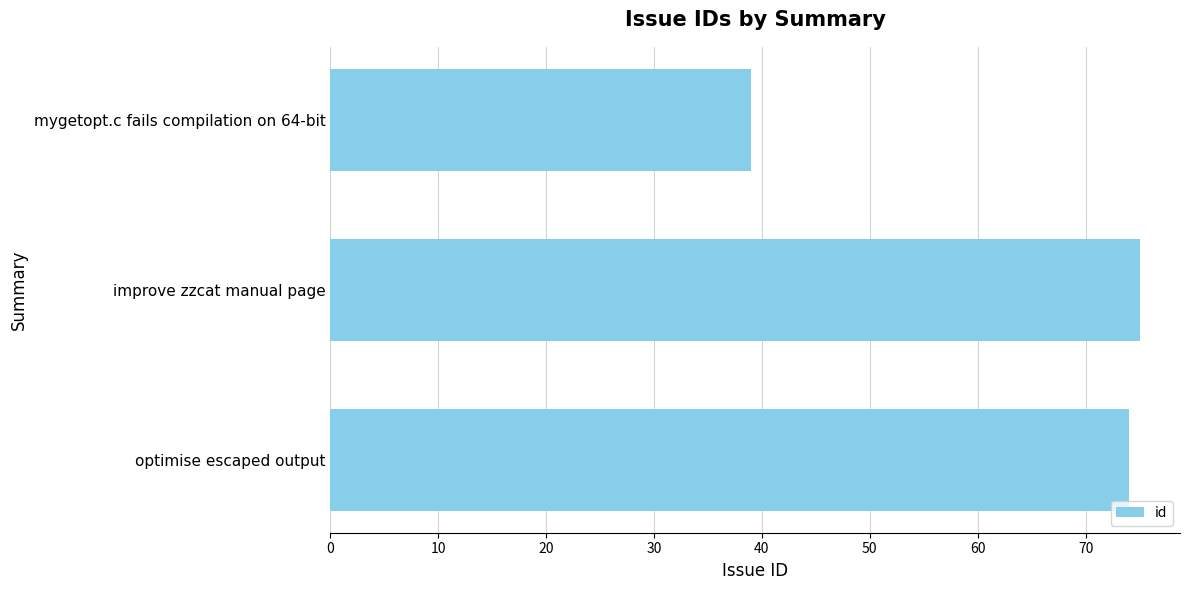

How many categories are shown in the chart?

3